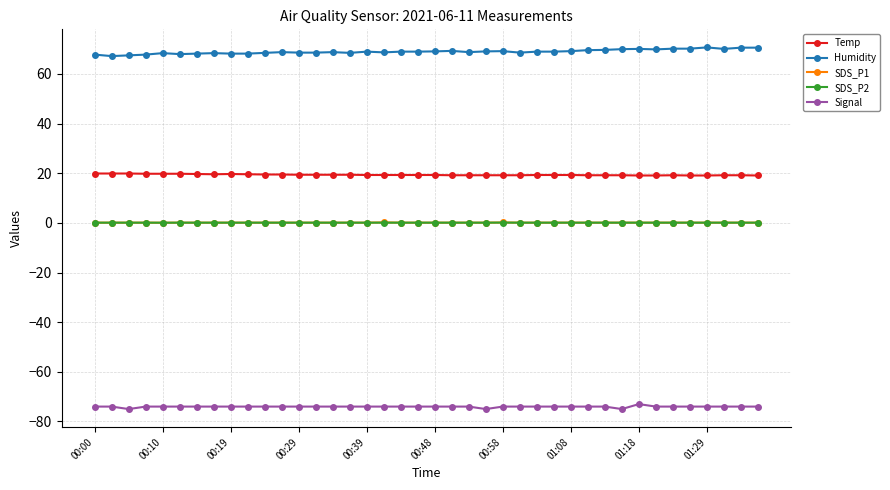

Does the chart have visible grid lines?

Yes